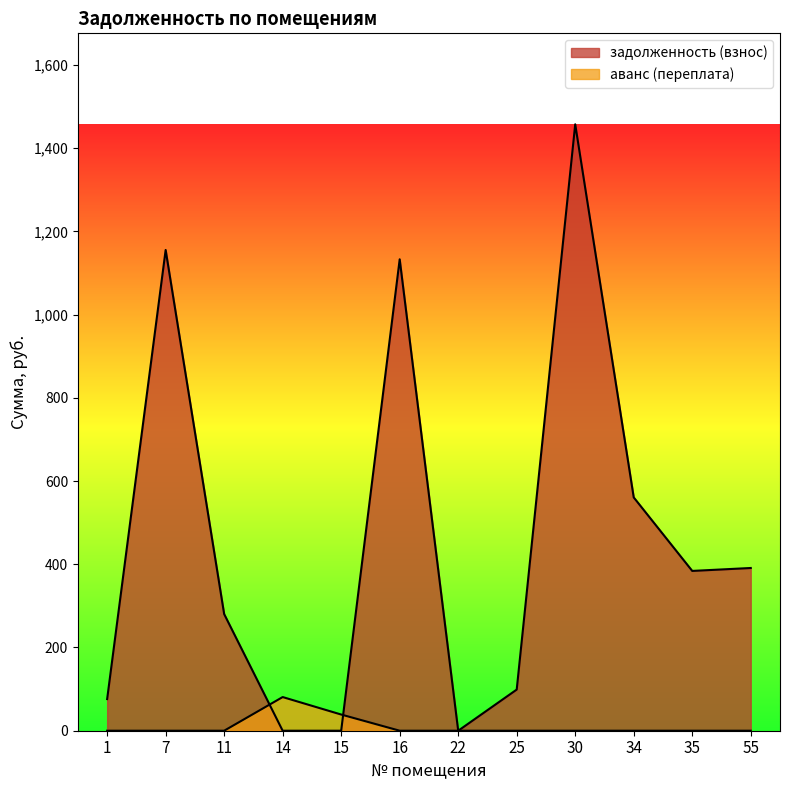

How many points are higher than both their immediate neighbors (excluding endpoints)?

3